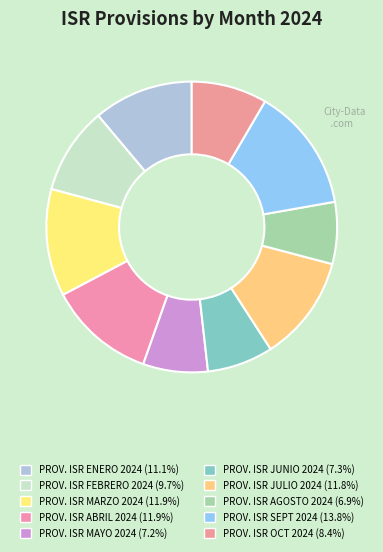

Rank the categories by value from highest to lowest.

PROV. ISR SEPT 2024, PROV. ISR MARZO 2024, PROV. ISR ABRIL 2024, PROV. ISR JULIO 2024, PROV. ISR ENERO 2024, PROV. ISR FEBRERO 2024, PROV. ISR OCT 2024, PROV. ISR JUNIO 2024, PROV. ISR MAYO 2024, PROV. ISR AGOSTO 2024